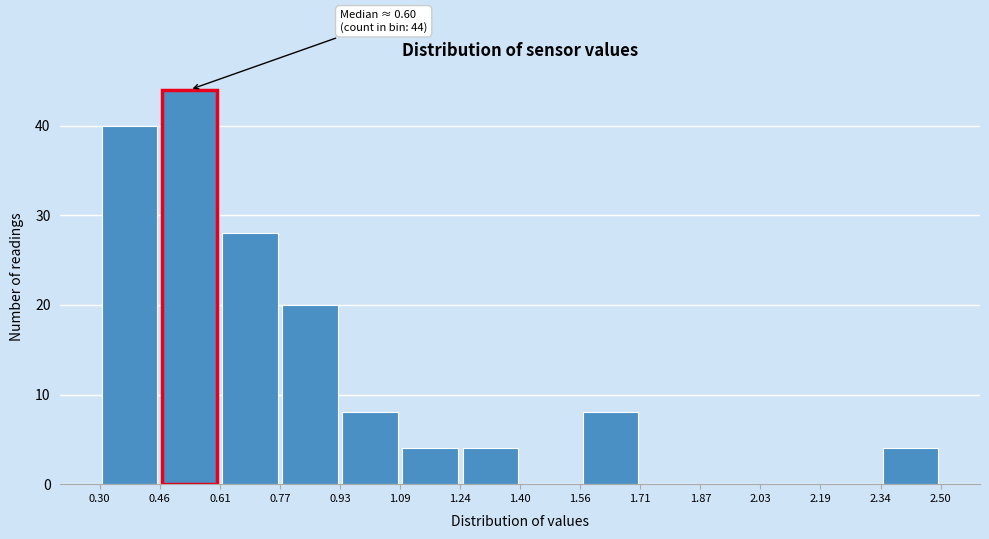

Over which range of the x-axis is the bar tallest?

0.46 to 0.61